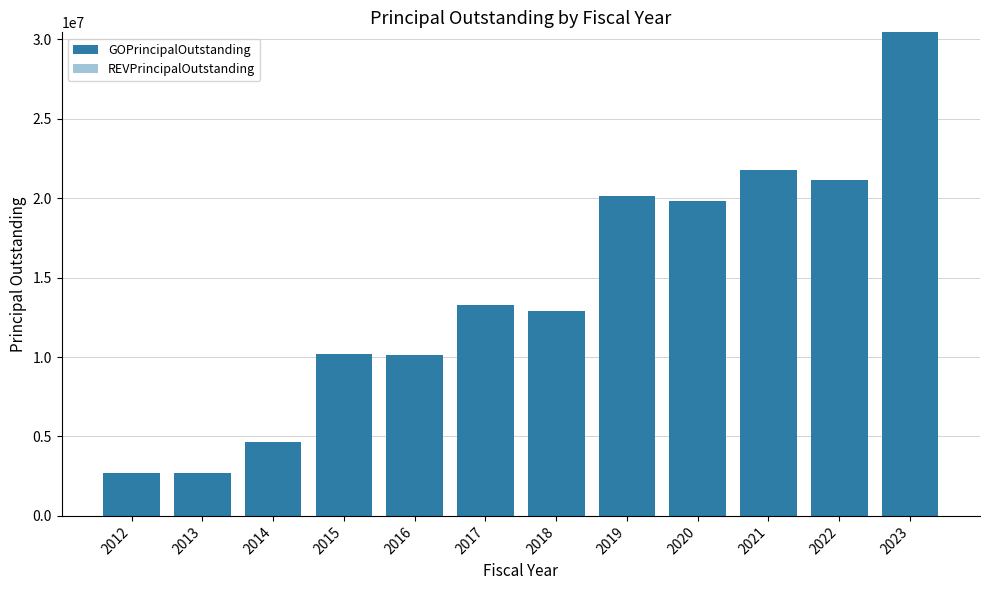

What is the maximum value shown in the chart?

30445000